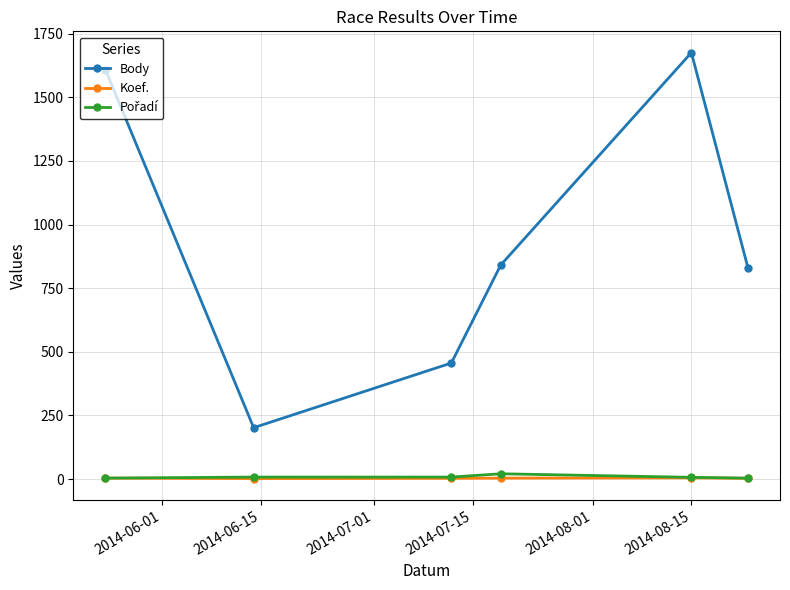

Which series has the widest spread of values?

Body